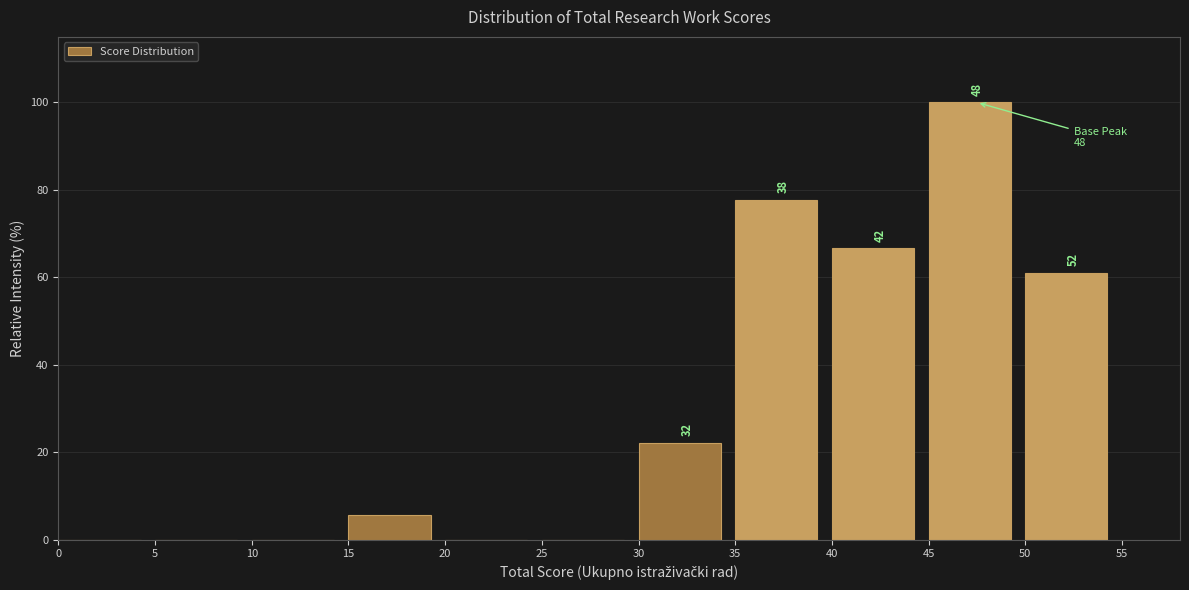

Over which range of the x-axis is the bar tallest?

45 to 50